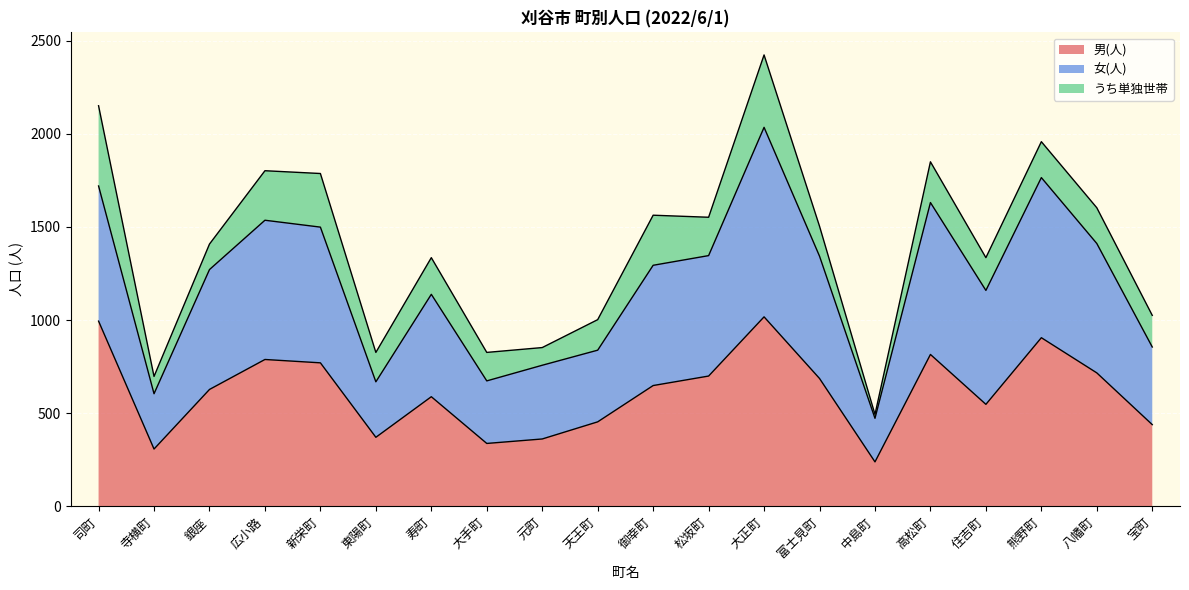

What is the total value across all series at 銀座?

1408